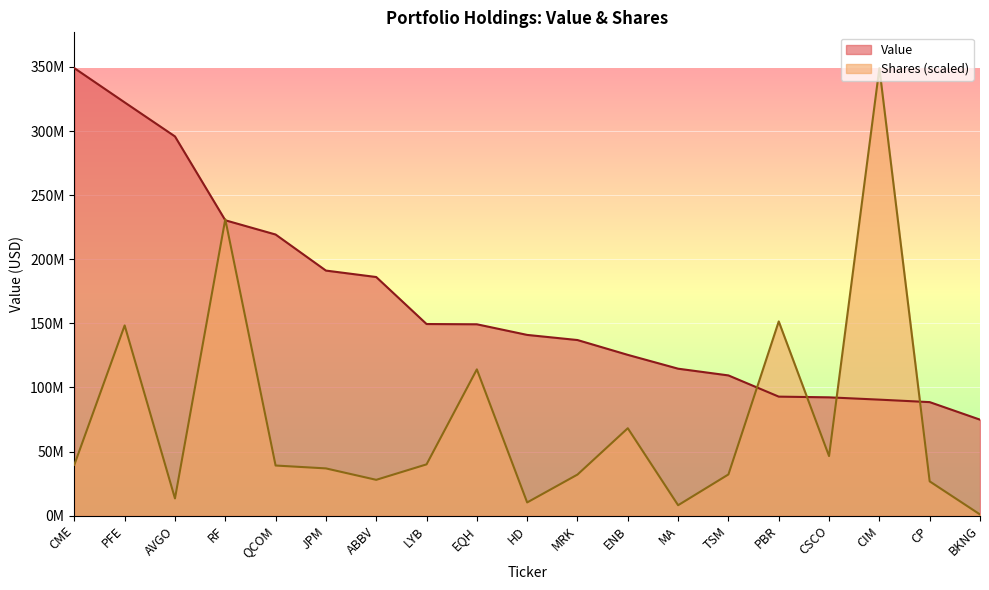

Where is Value nearest to the value 211957500?

QCOM